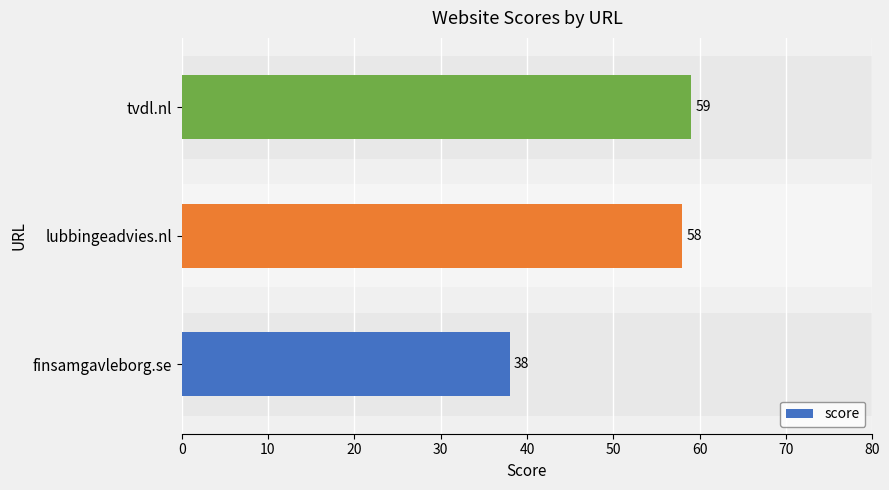

What is the ratio of the value at tvdl.nl to the value at lubbingeadvies.nl?

1.0